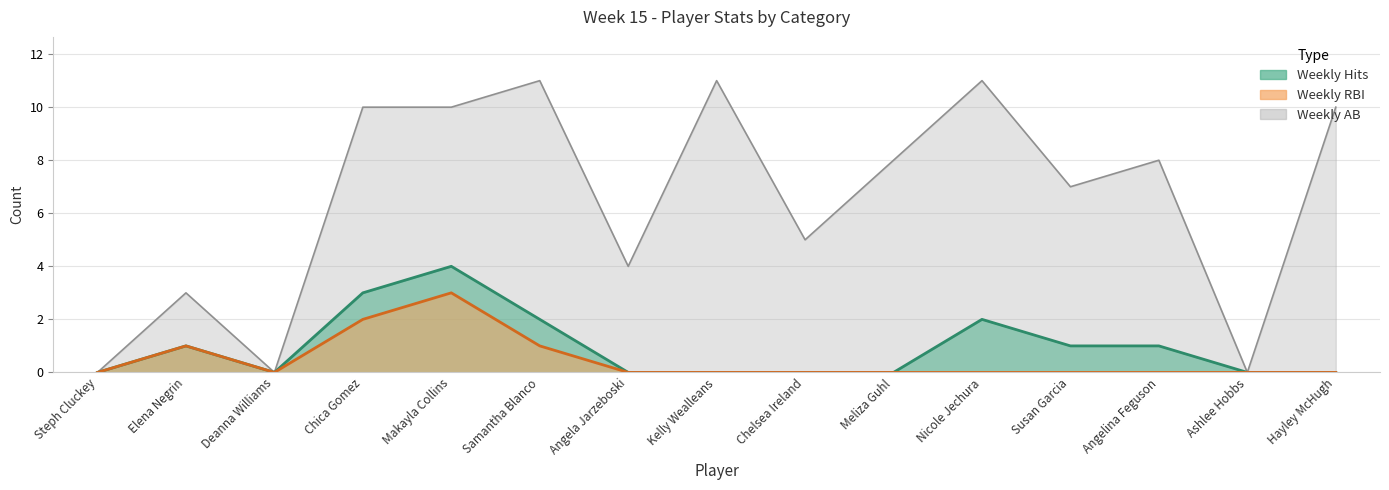

What is the label of the 2nd point from the left?

Elena Negrin